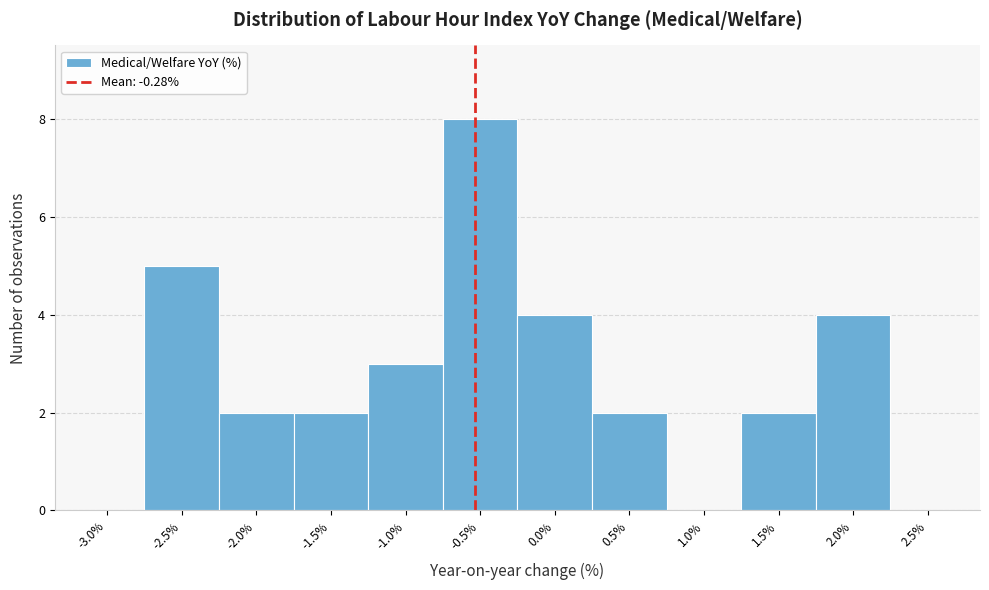

Reading left to right, what are all the values shown in this chart?

-3.0%=0	-2.5%=5	-2.0%=2	-1.5%=2	-1.0%=3	-0.5%=8	0.0%=4	0.5%=2	1.0%=0	1.5%=2	2.0%=4	2.5%=0